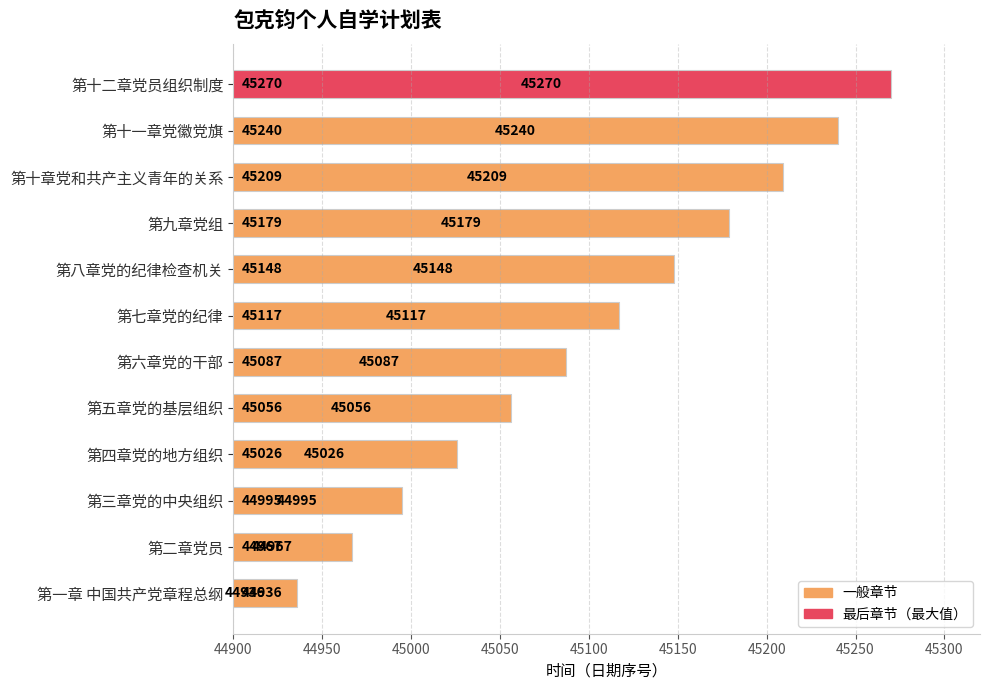

What is the ratio of the value at 第十二章党员组织制度 to the value at 第二章党员?

1.0